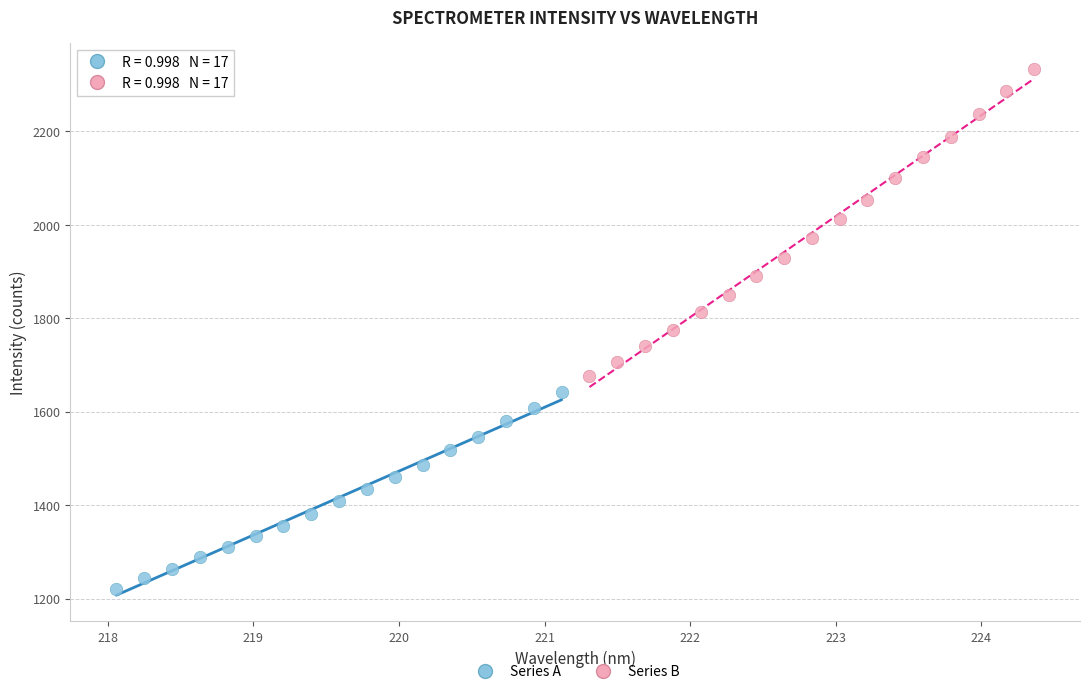

Which series reaches the maximum Y coordinate?

Series B